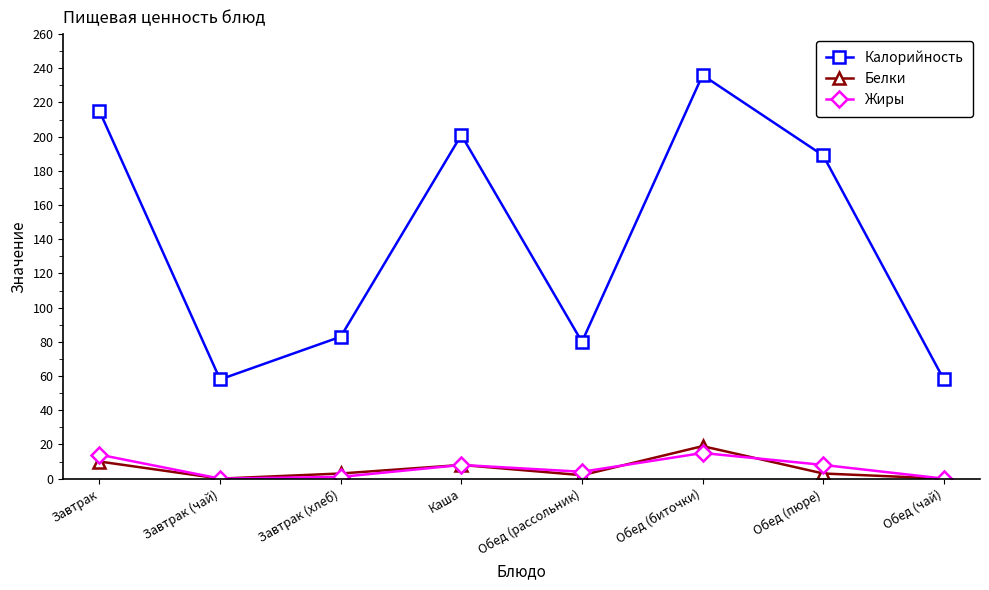

Which category has the highest value across all series?

Обед (биточки)